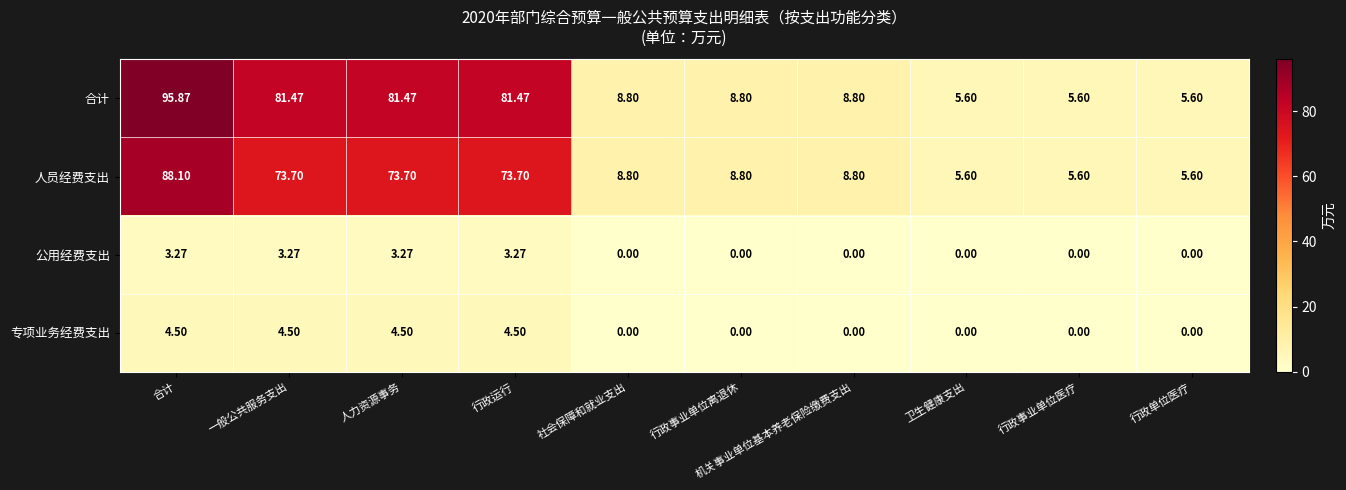

At 合计, list the series in order from largest to smallest.

合计, 人员经费支出, 专项业务经费支出, 公用经费支出